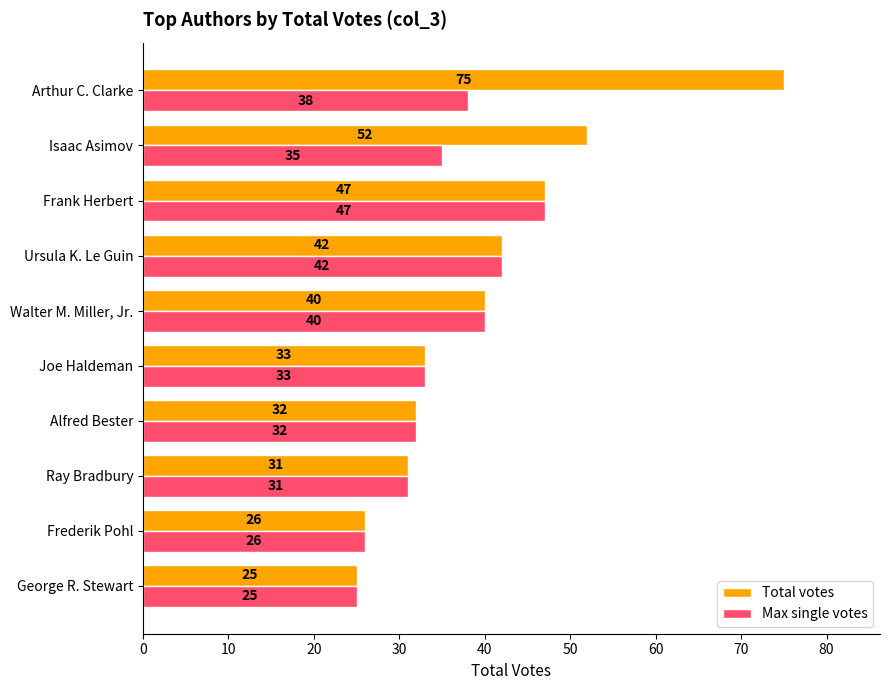

At which category is the sum across all series the highest?

Arthur C. Clarke